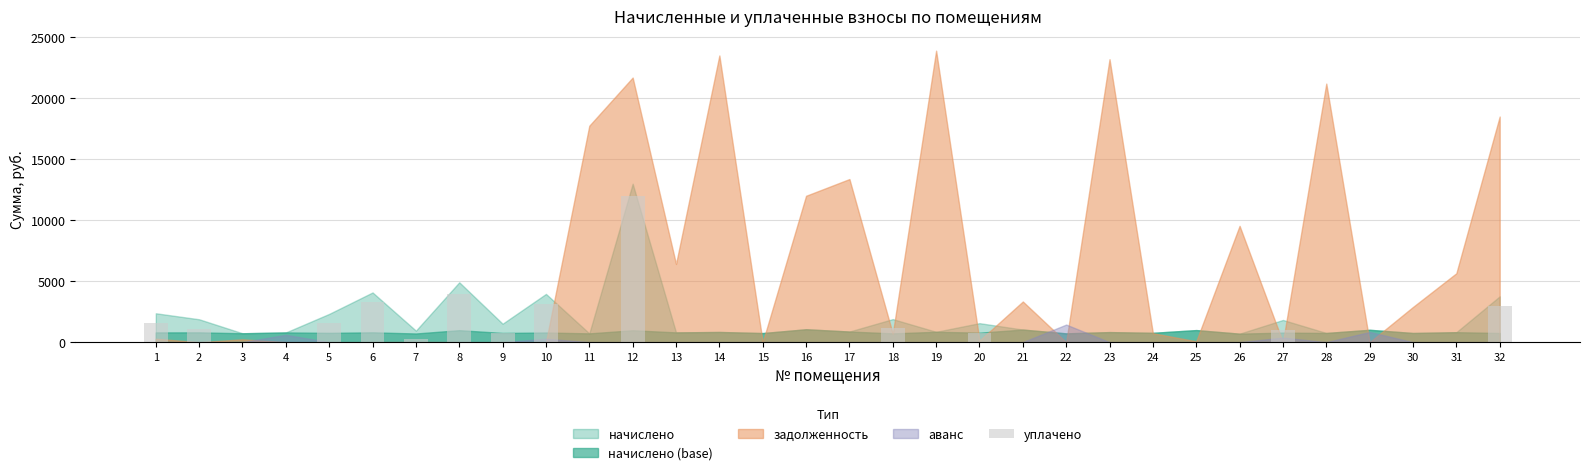

What is the greatest value displayed?

12000.0